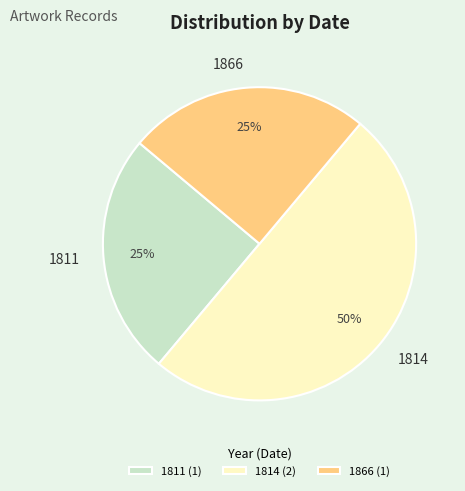

Count the number of slices in the pie.

3